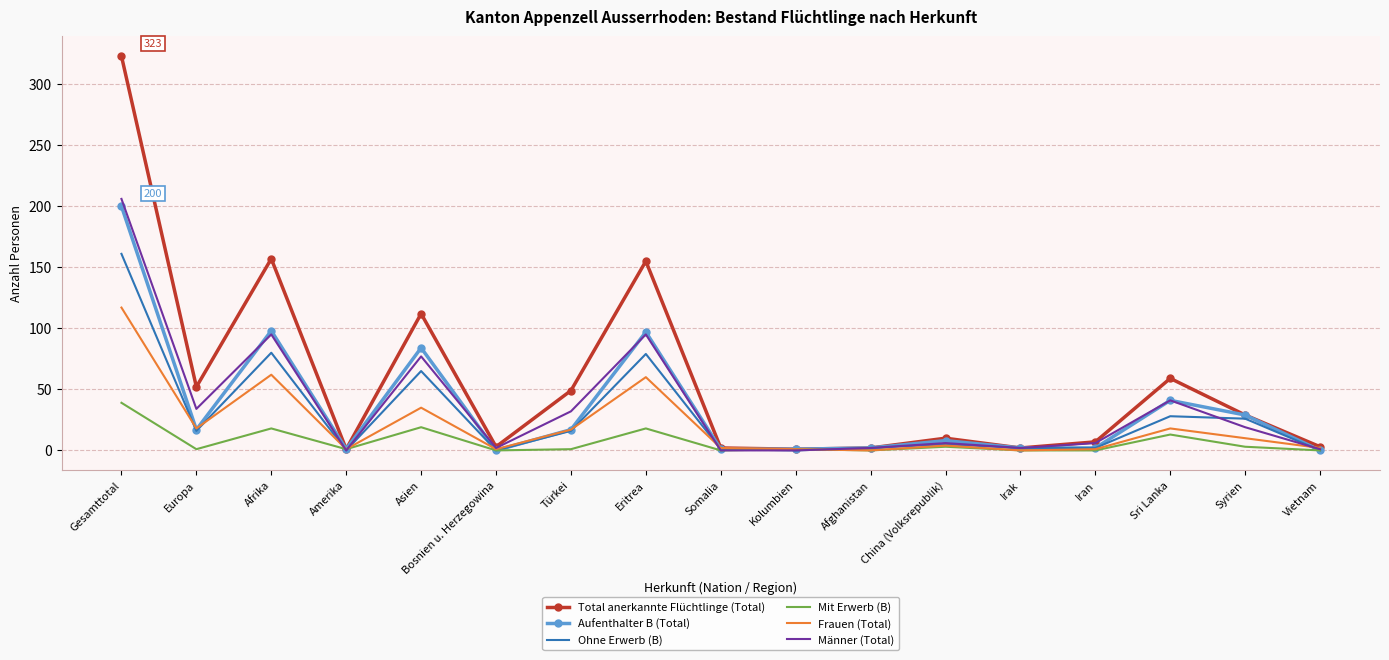

Which label corresponds to the largest value in the chart?

Gesamttotal